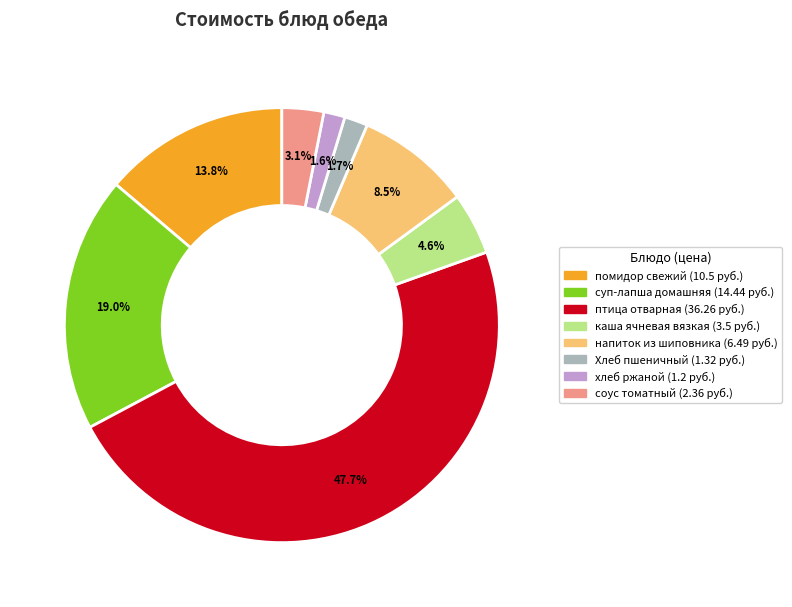

How many segments does this pie chart have?

8